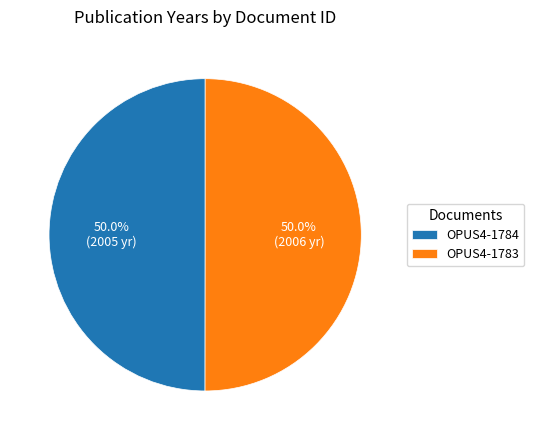

How many slices are in this pie chart?

2